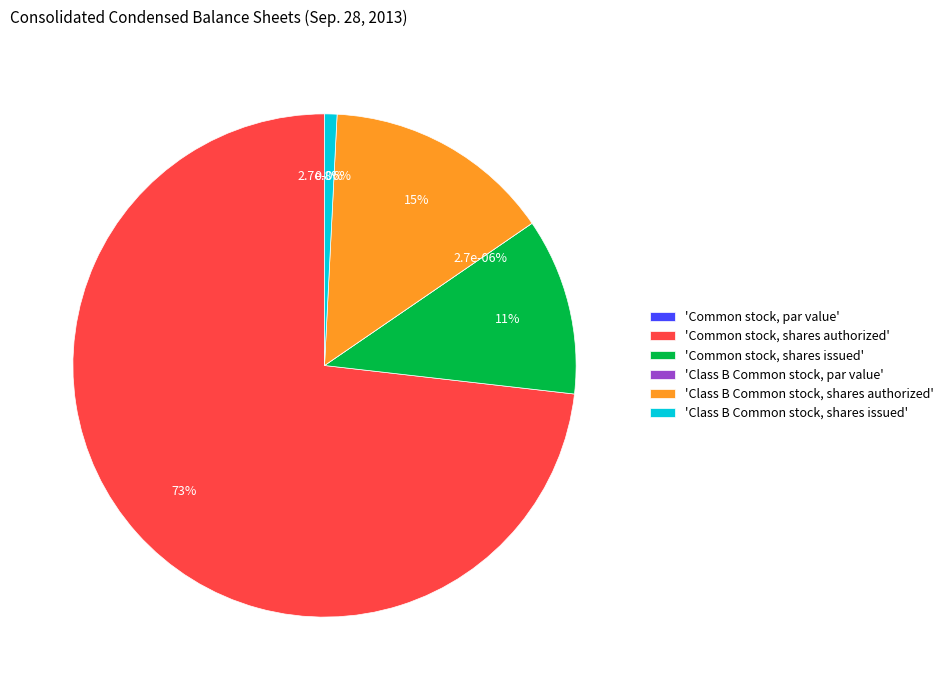

Which category has the smallest portion of the pie?

Common stock, par value